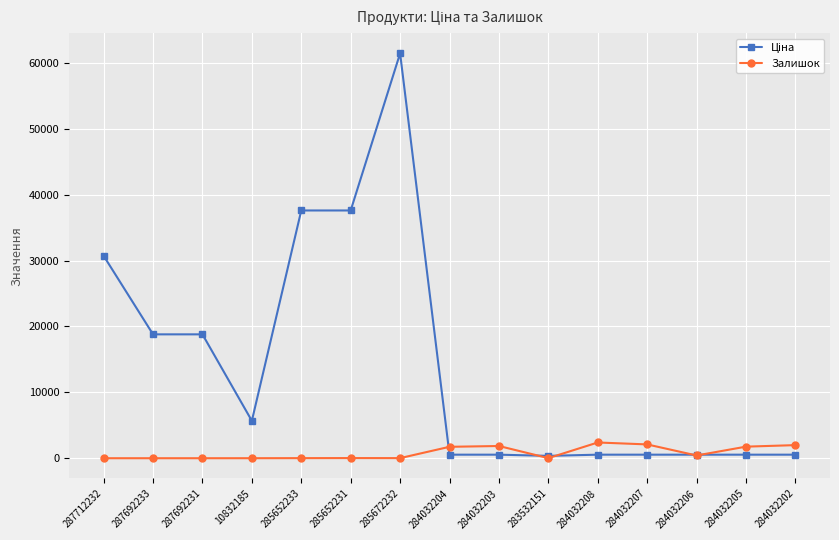

Is it true that Залишок equals 1988.0 at 284032202?

True